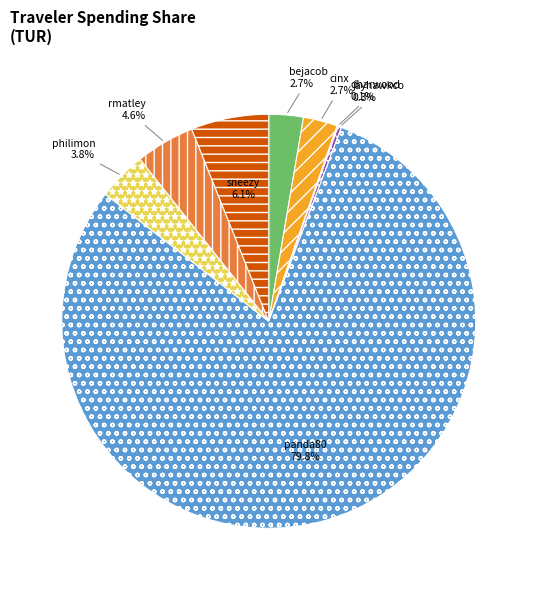

Approximately how many times larger is the value at philimon compared to sneezy?

0.6